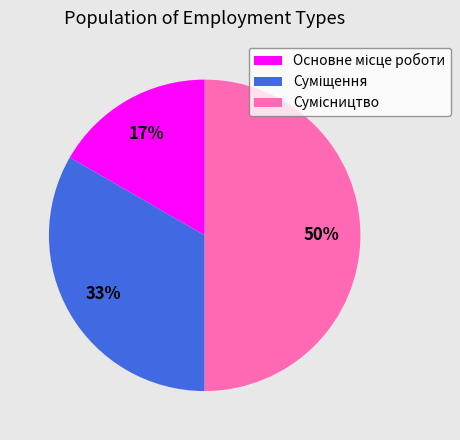

To the nearest percent, what is the difference between the largest and smallest slice percentages?

33%